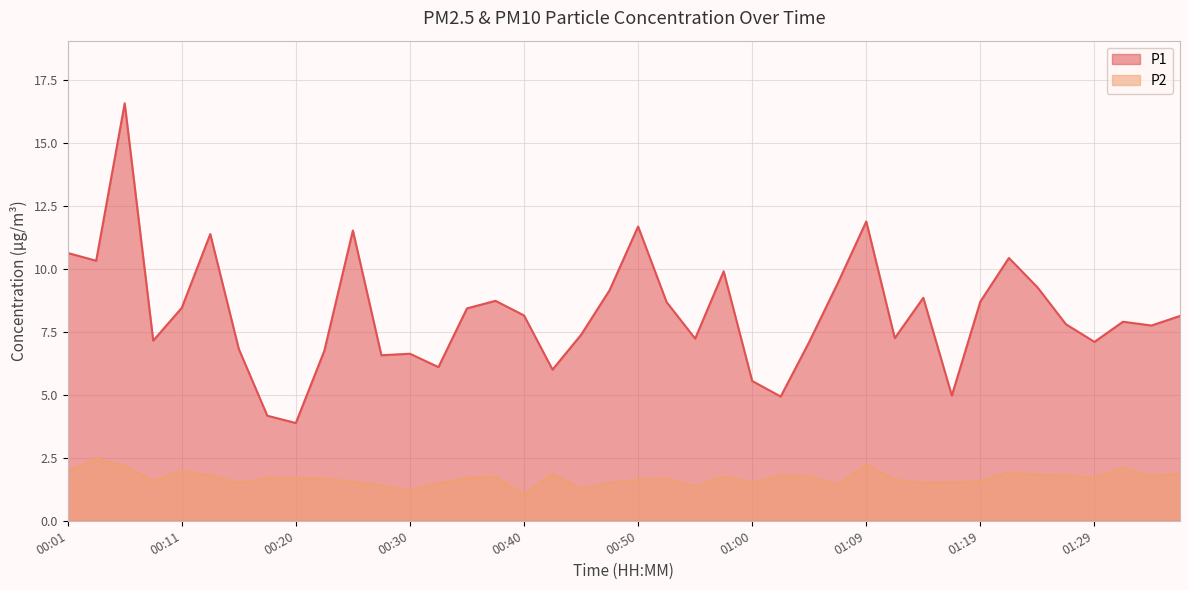

At which category is the sum across all series the highest?

00:06